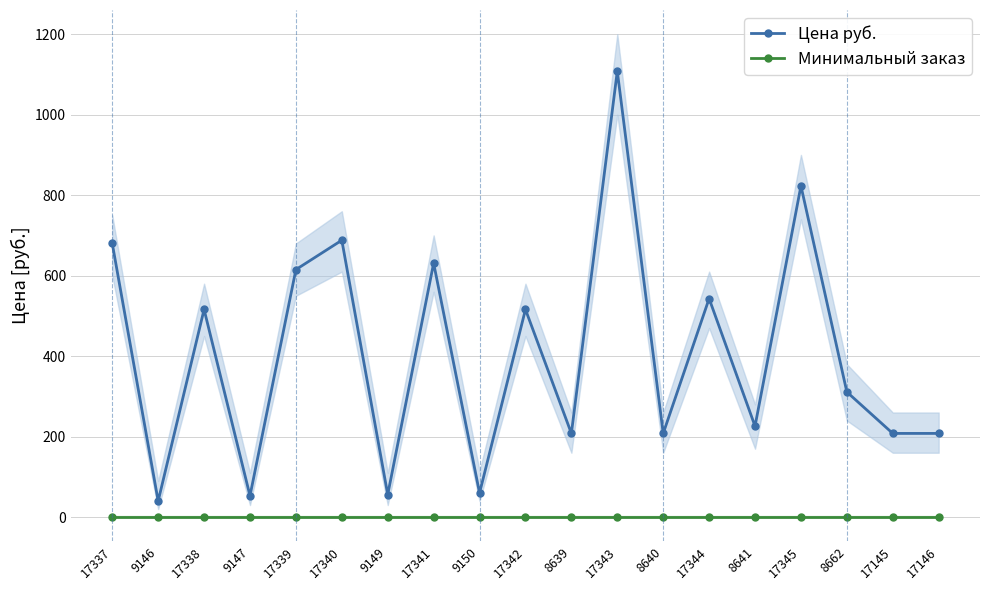

True or false: Минимальный заказ and Цена руб. intersect in this chart.

False